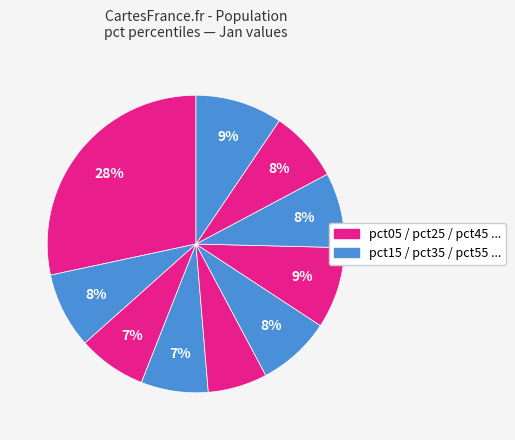

To the nearest percent, what is the average slice percentage?

10%